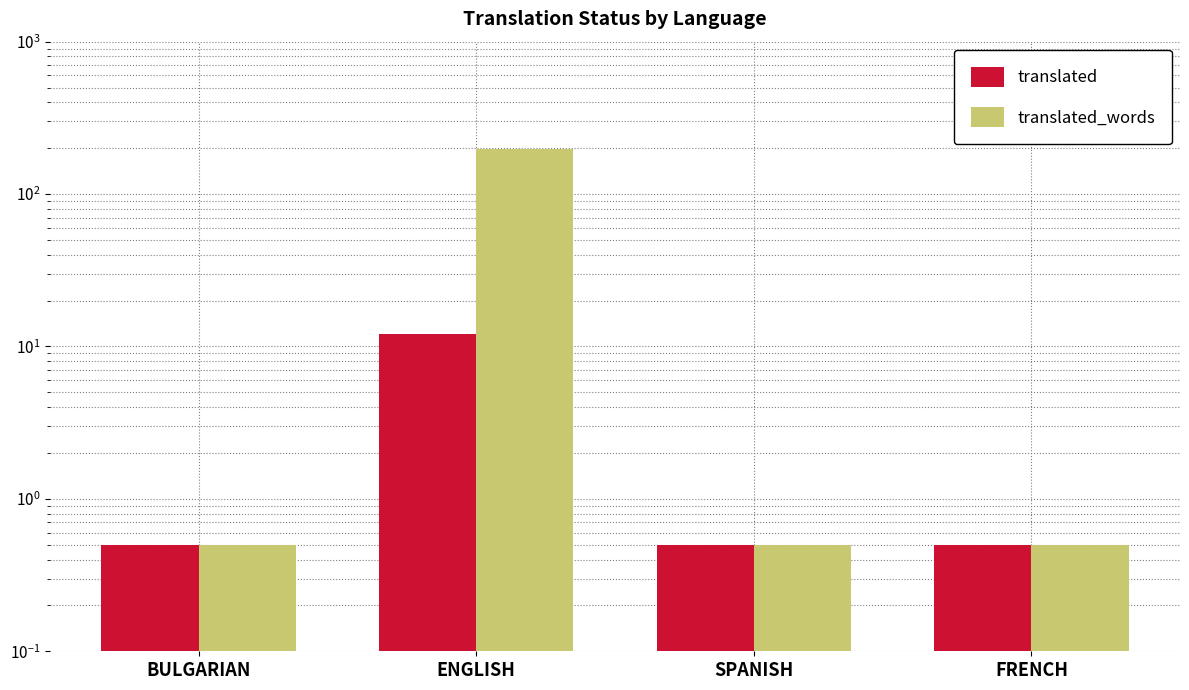

What is the label of the 1st bar from the left?

BULGARIAN